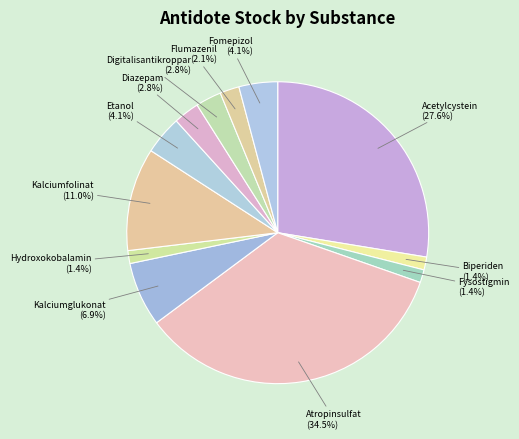

To the nearest percent, what portion does Kalciumglukonat represent?

7%